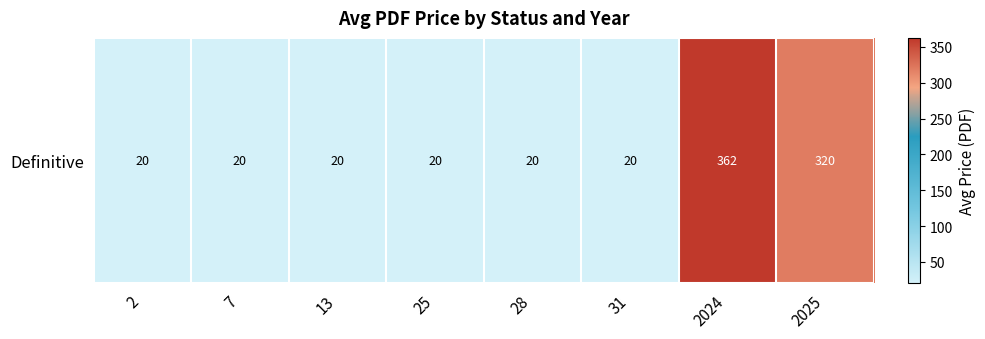

What is the difference between the values at 28 and 2025?

299.6